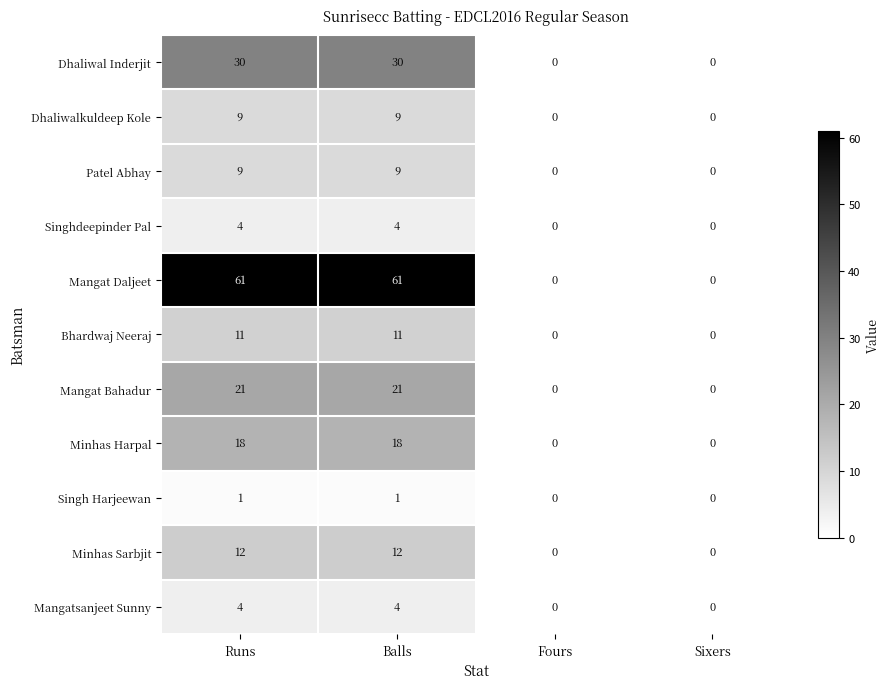

Is the value of Singh Harjeewan at Fours greater than the value of Bhardwaj Neeraj at Balls?

No